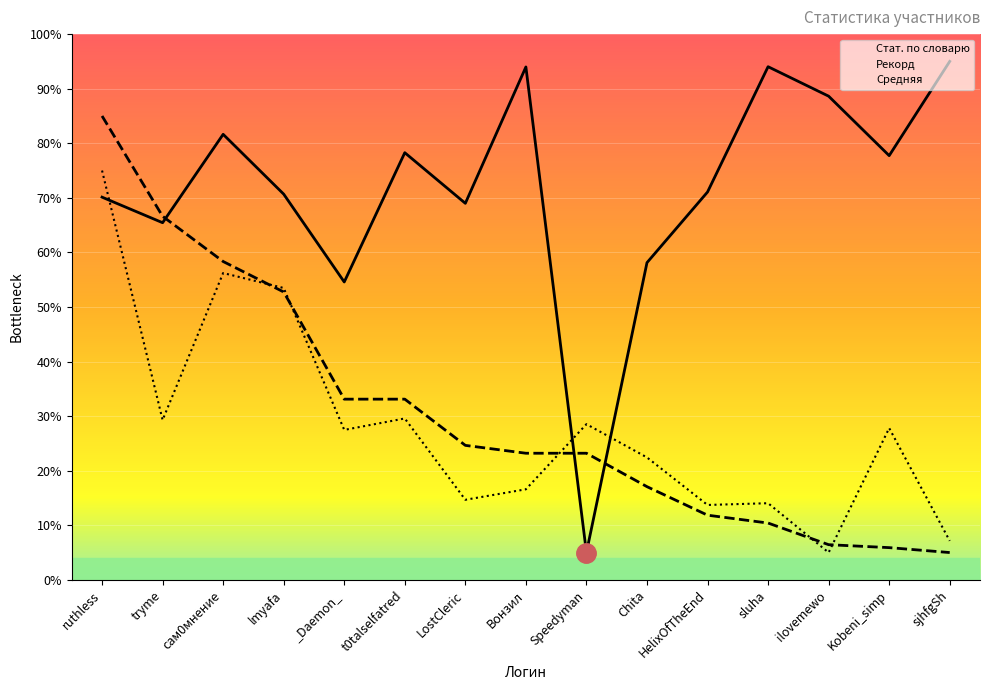

Where do Рекорд and Средняя first cross each other?

сам0мнение and lmyafa